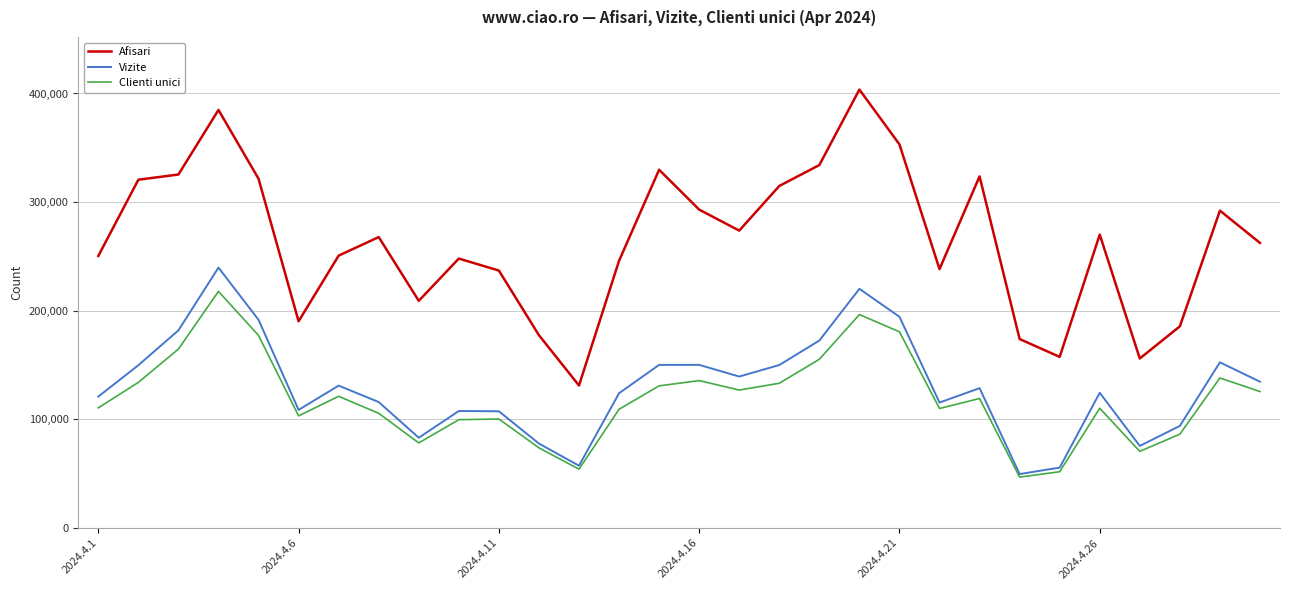

Which series has the widest spread of values?

Afisari